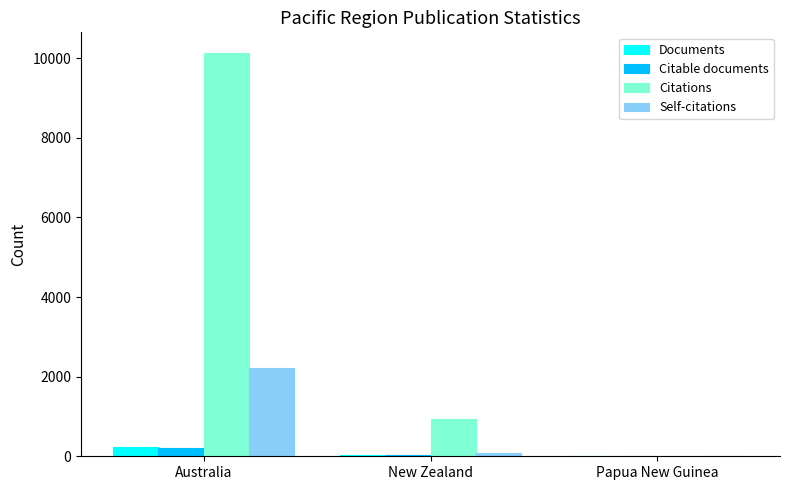

What is the difference between the Documents values at Papua New Guinea and Australia?

224